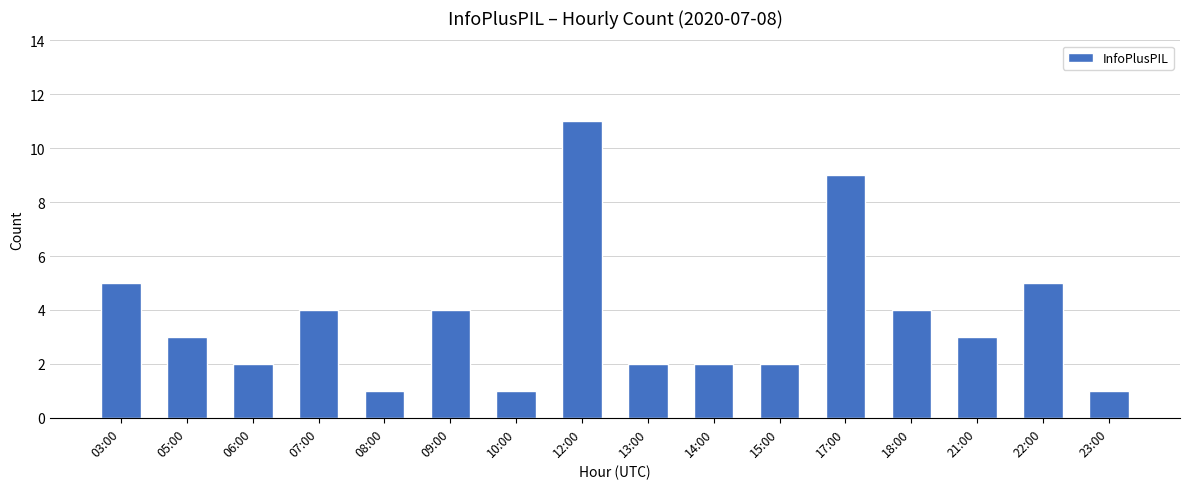

At which category does the chart reach its peak across all series?

12:00